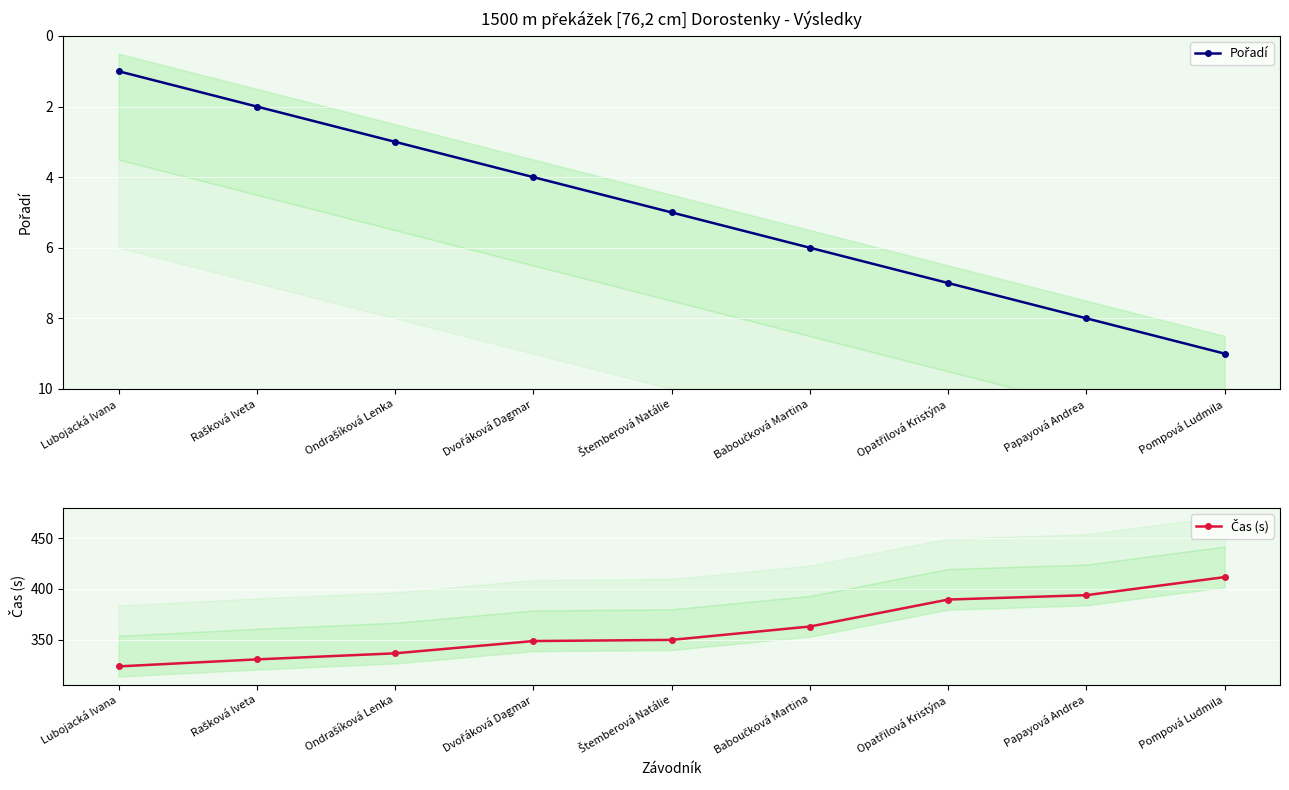

Rank the series at Opatřilová Kristýna from lowest to highest value.

Pořadí, Čas (s)